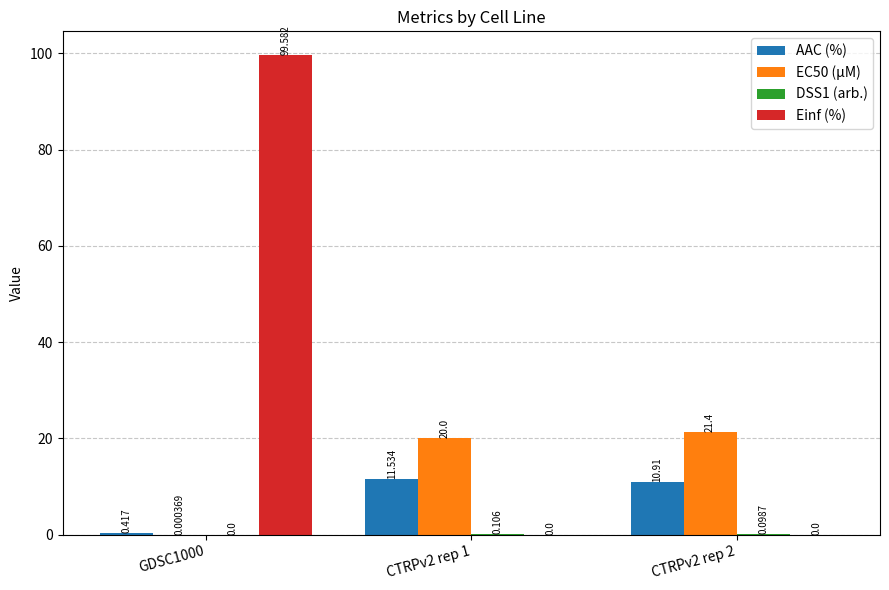

Is the value of AAC (%) at CTRPv2 rep 1 greater than the value of Einf (%) at GDSC1000?

No